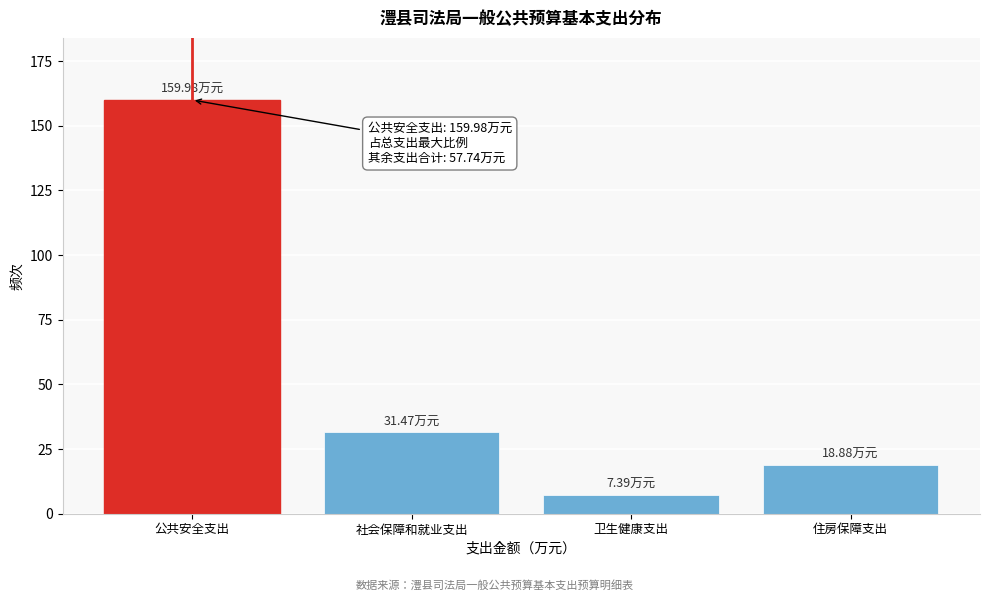

What is the difference between the maximum and minimum values?

152.6